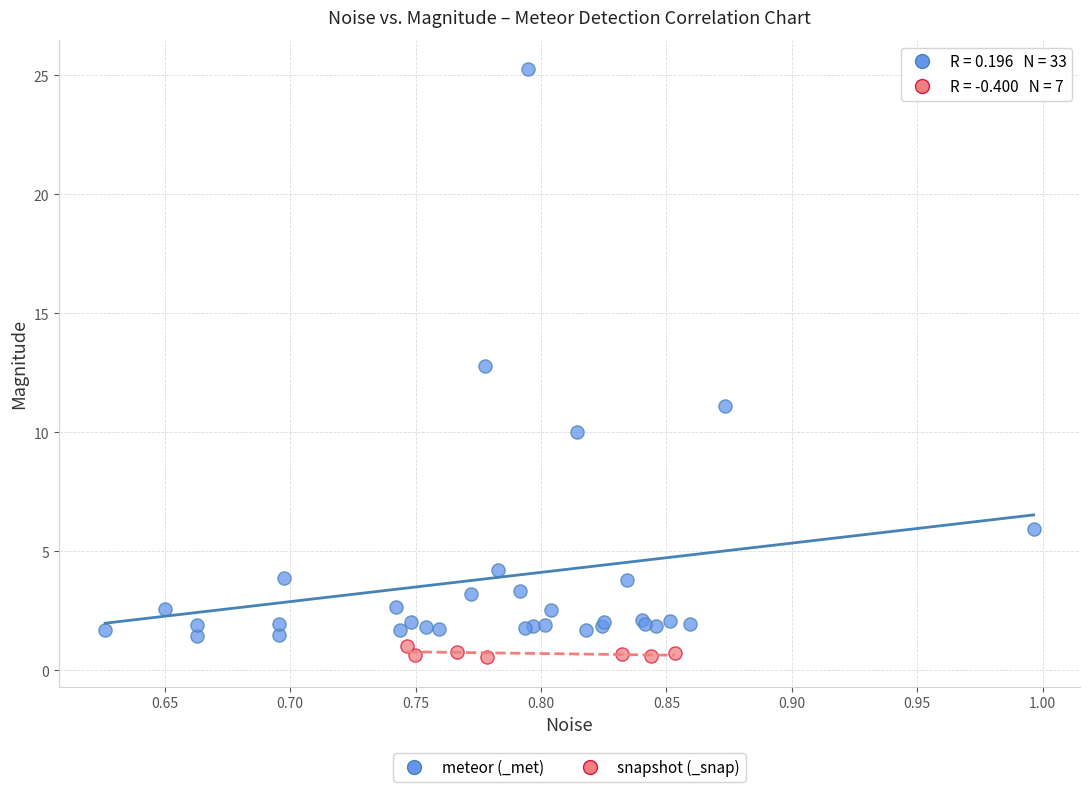

Which series reaches the maximum Y coordinate?

meteor (_met)